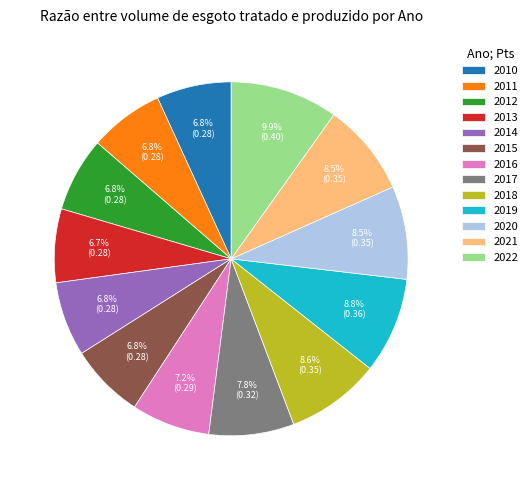

True or false: 2014 accounts for 7% of the total.

True